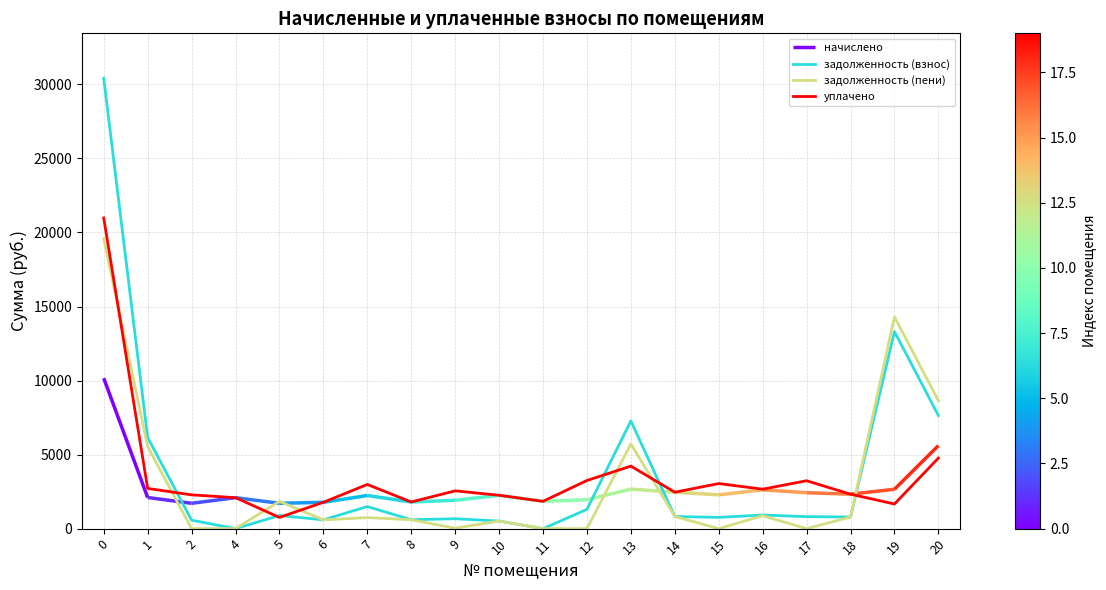

What is the value of the уплачено point at the 13th from the left?

4222.5